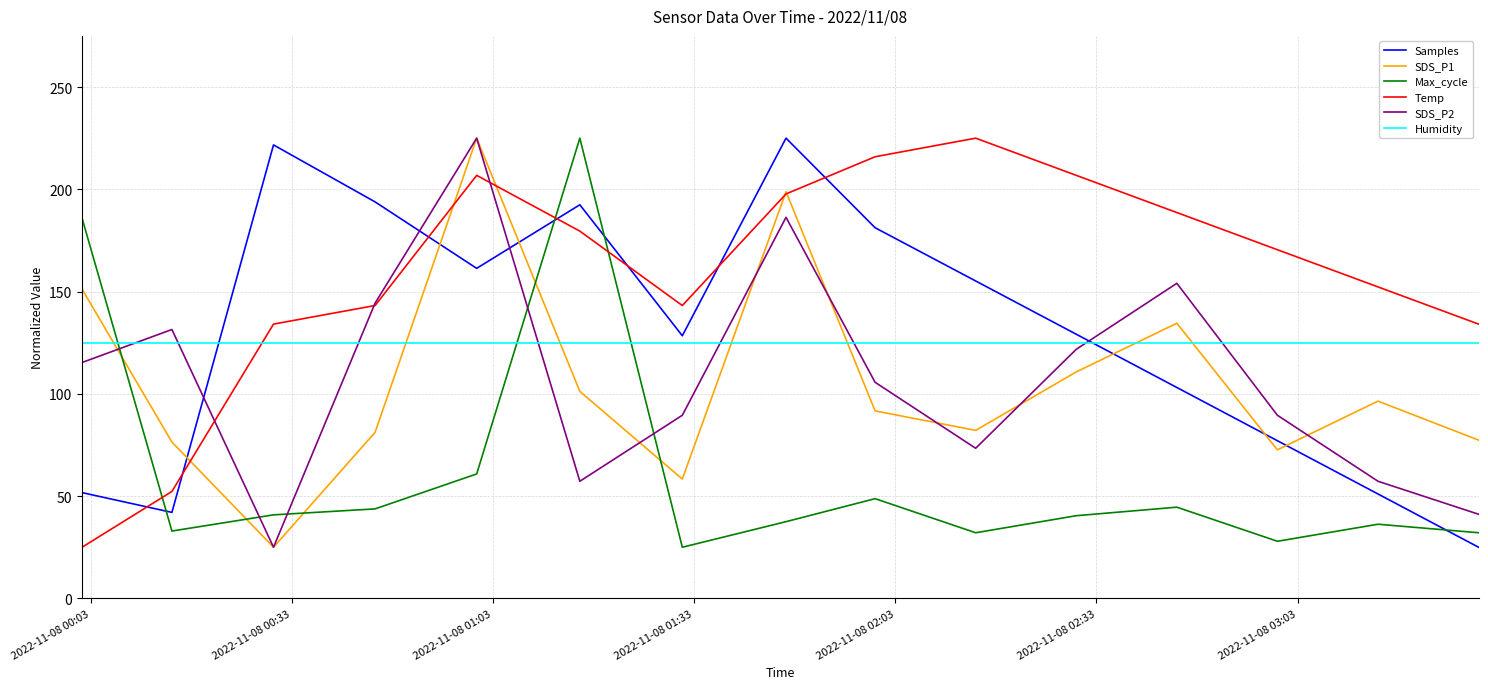

How many lines are shown in the chart?

6